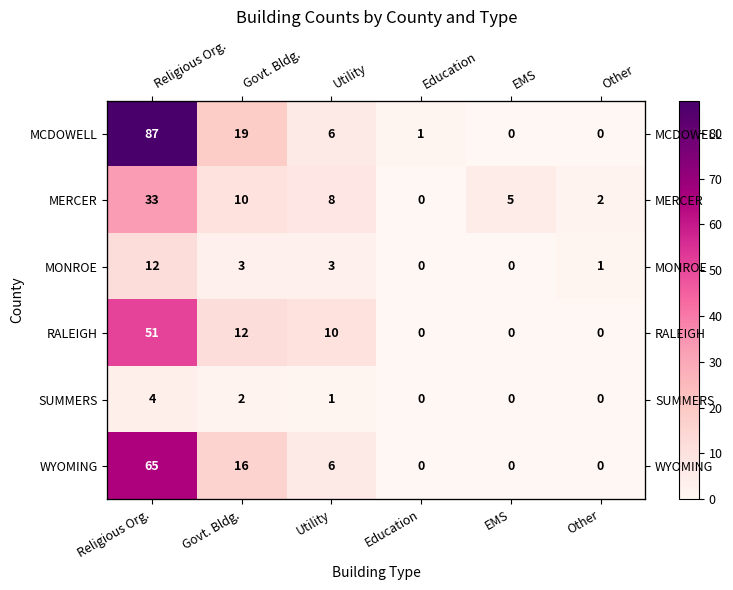

Which series changed the most between Religious Org. and EMS?

MCDOWELL